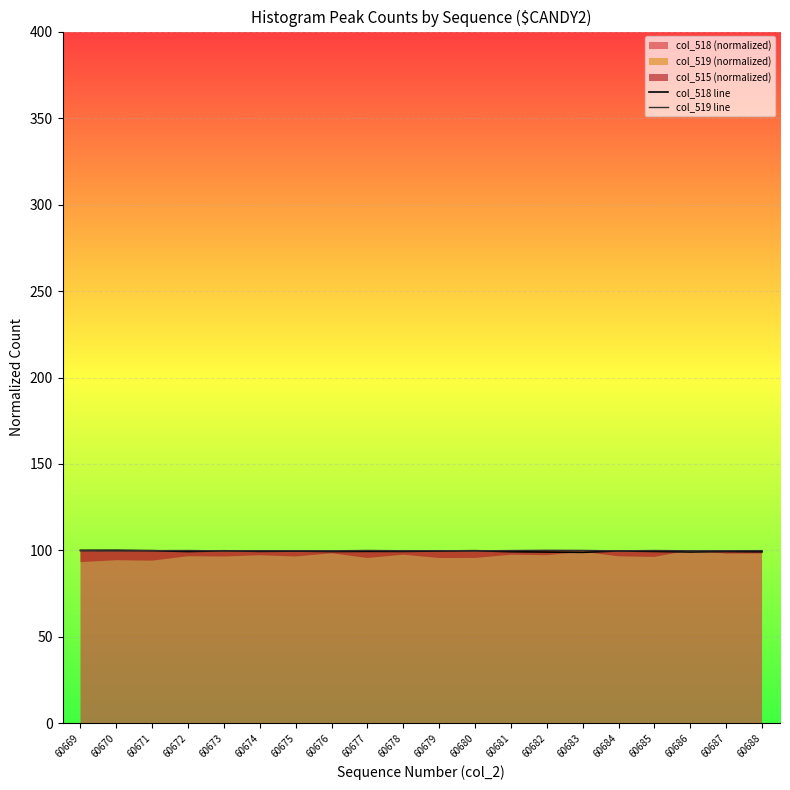

True or false: col_518 (normalized) has a value of 99.9 at 60671.

True